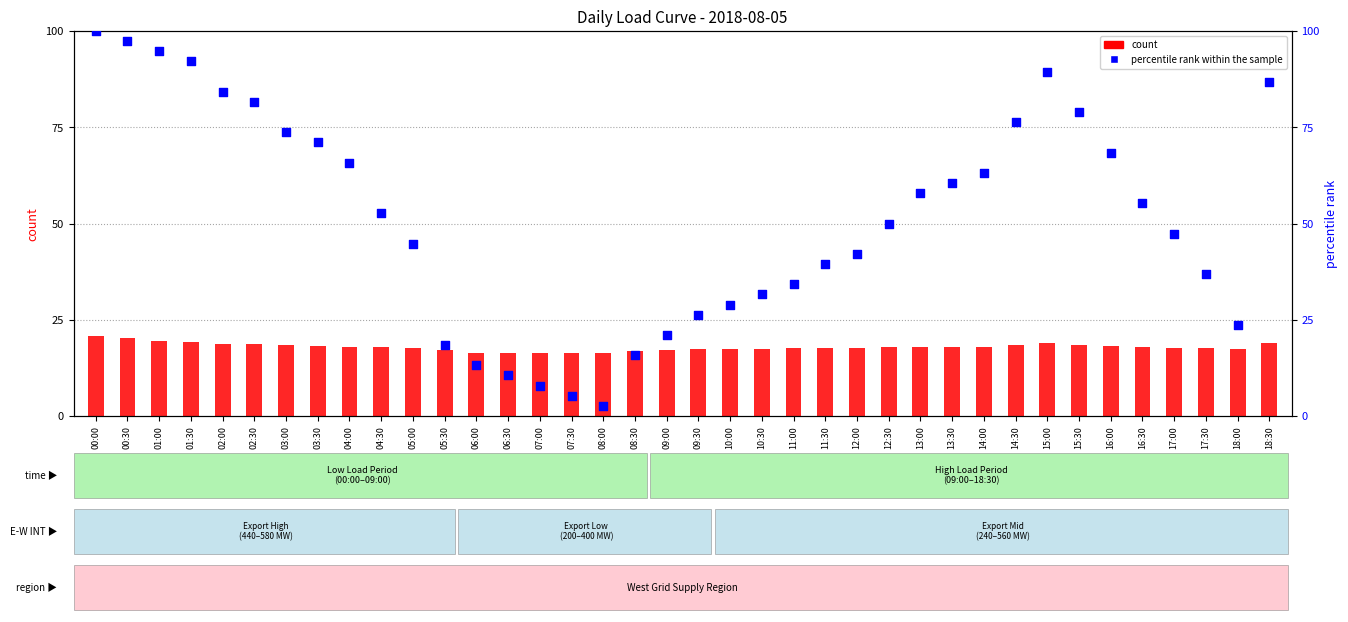

Is the value of count at 10:00 greater than the value of percentile rank within the sample at 13:00?

No